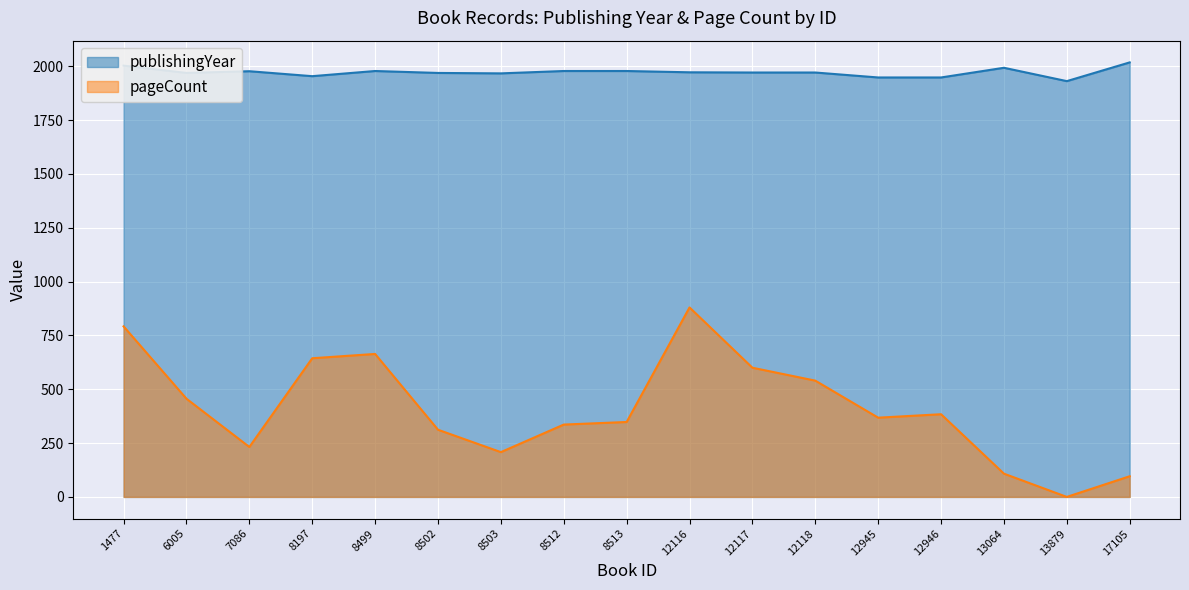

What are all the series names shown in the legend?

publishingYear, pageCount